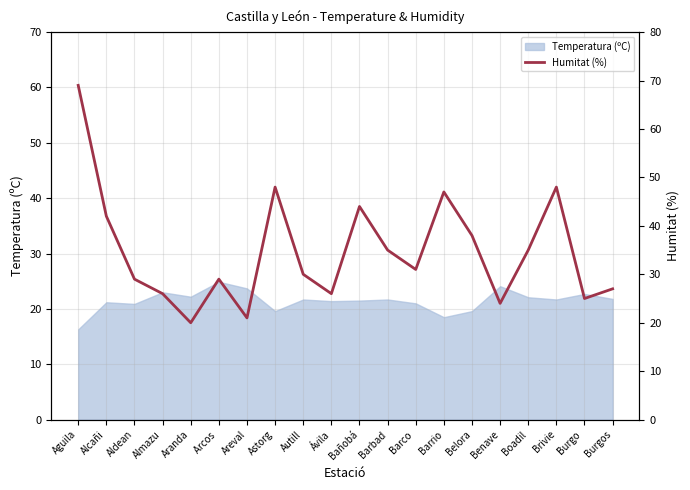

Reading left to right, transcribe all the data shown in this chart.

69	42	29	26	20	29	21	48	30	26	44	35	31	47	38	24	35	48	25	27